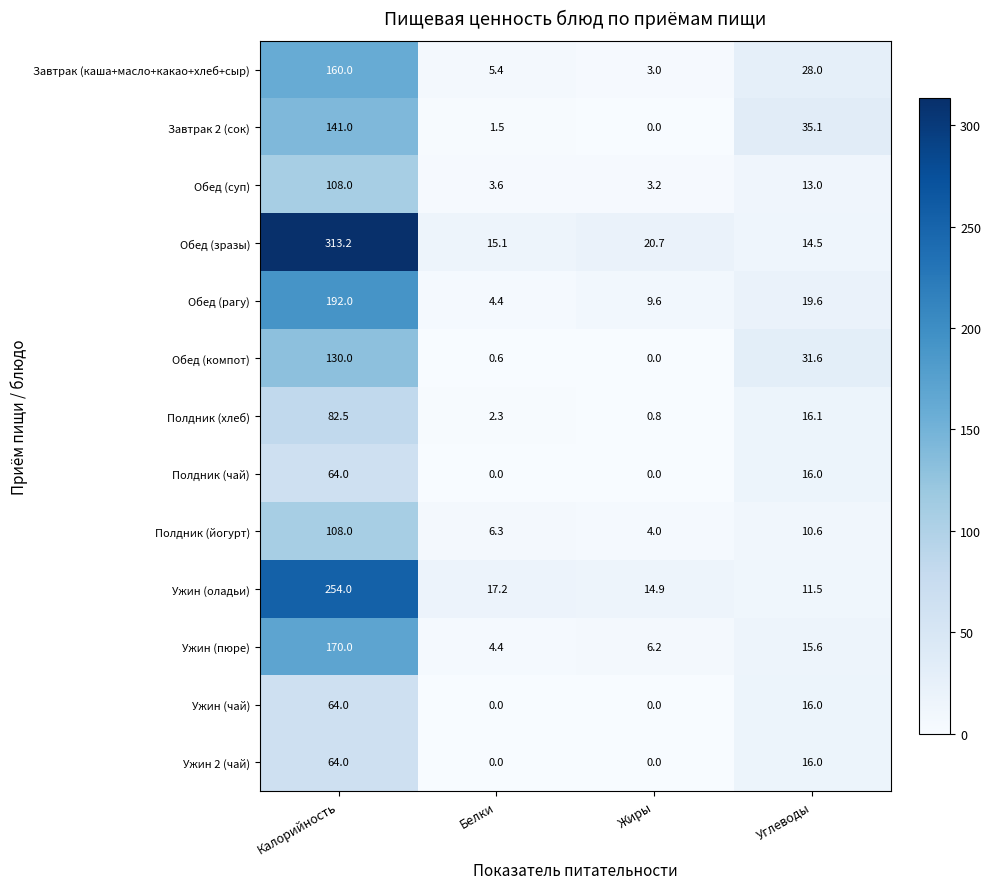

Which category has the highest value in the Обед (суп) series?

Калорийность